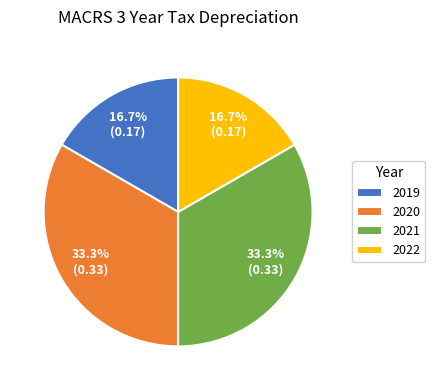

Do 2019 and 2022 together represent more than half of the pie?

No